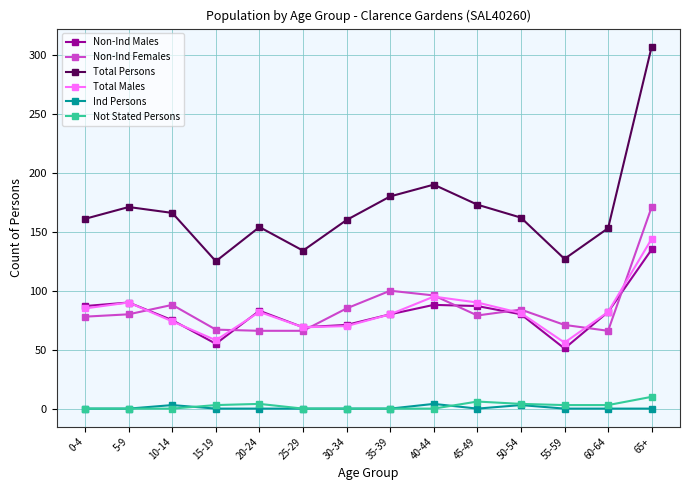

True or false: Ind Persons and Not Stated Persons intersect in this chart.

True